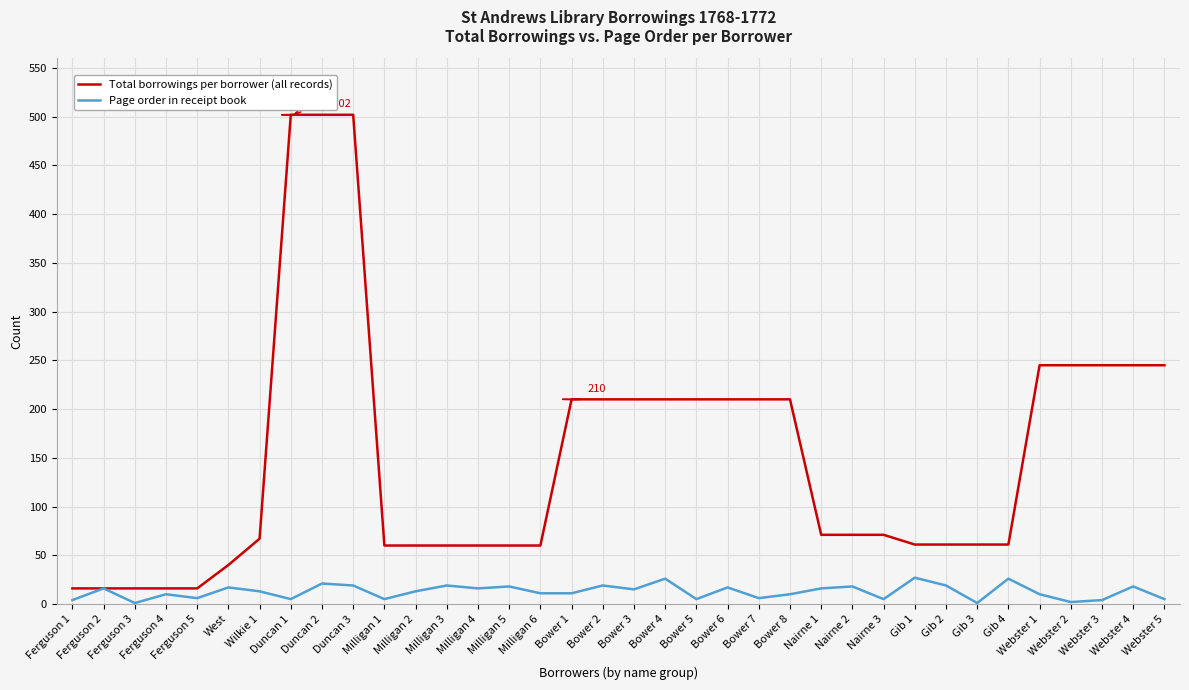

What is the difference between the Total borrowings per borrower (all records) values at Ferguson 5 and Nairne 1?

55